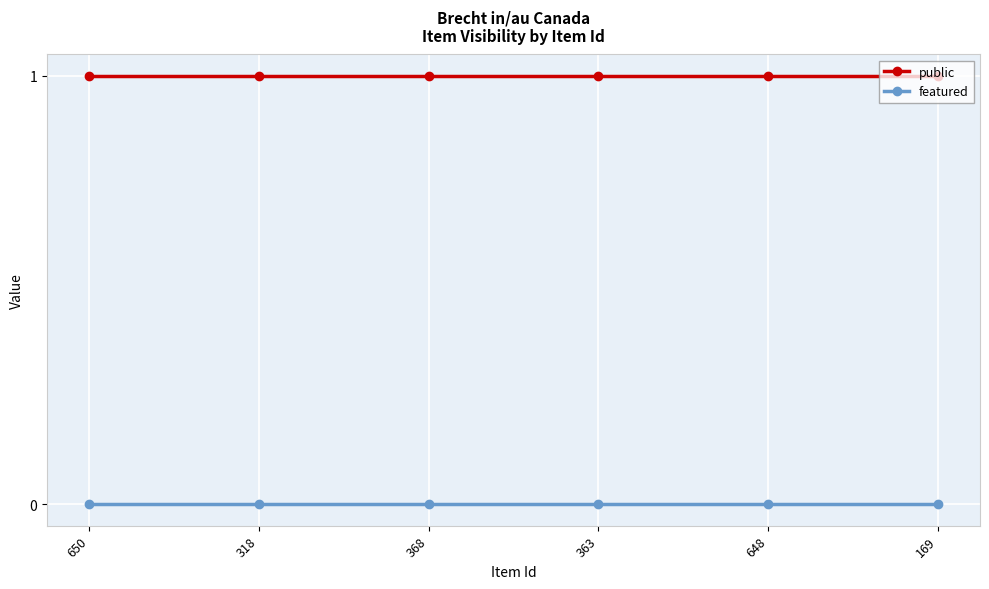

How many lines are shown in the chart?

2